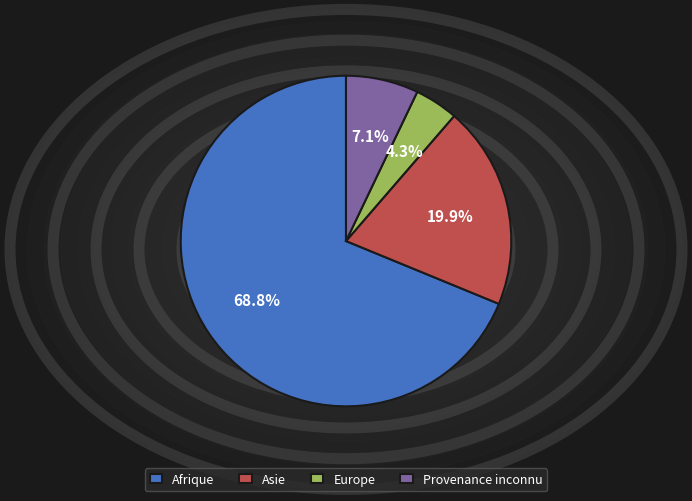

Rank the categories by value from highest to lowest.

Afrique, Asie, Provenance inconnu, Europe